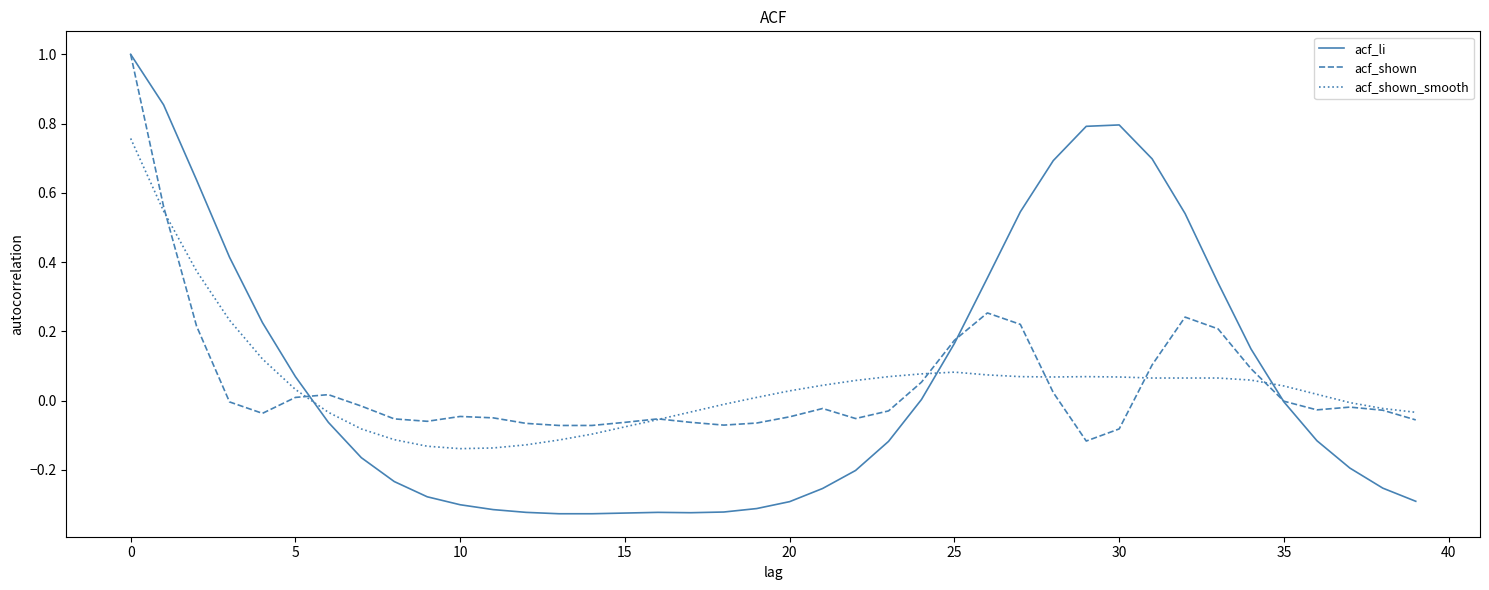

Which series has the widest spread of values?

acf_li